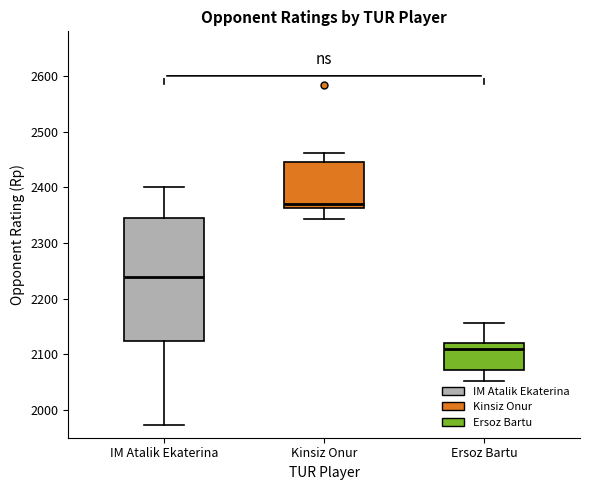

Which box has the highest median line?

Kinsiz Onur